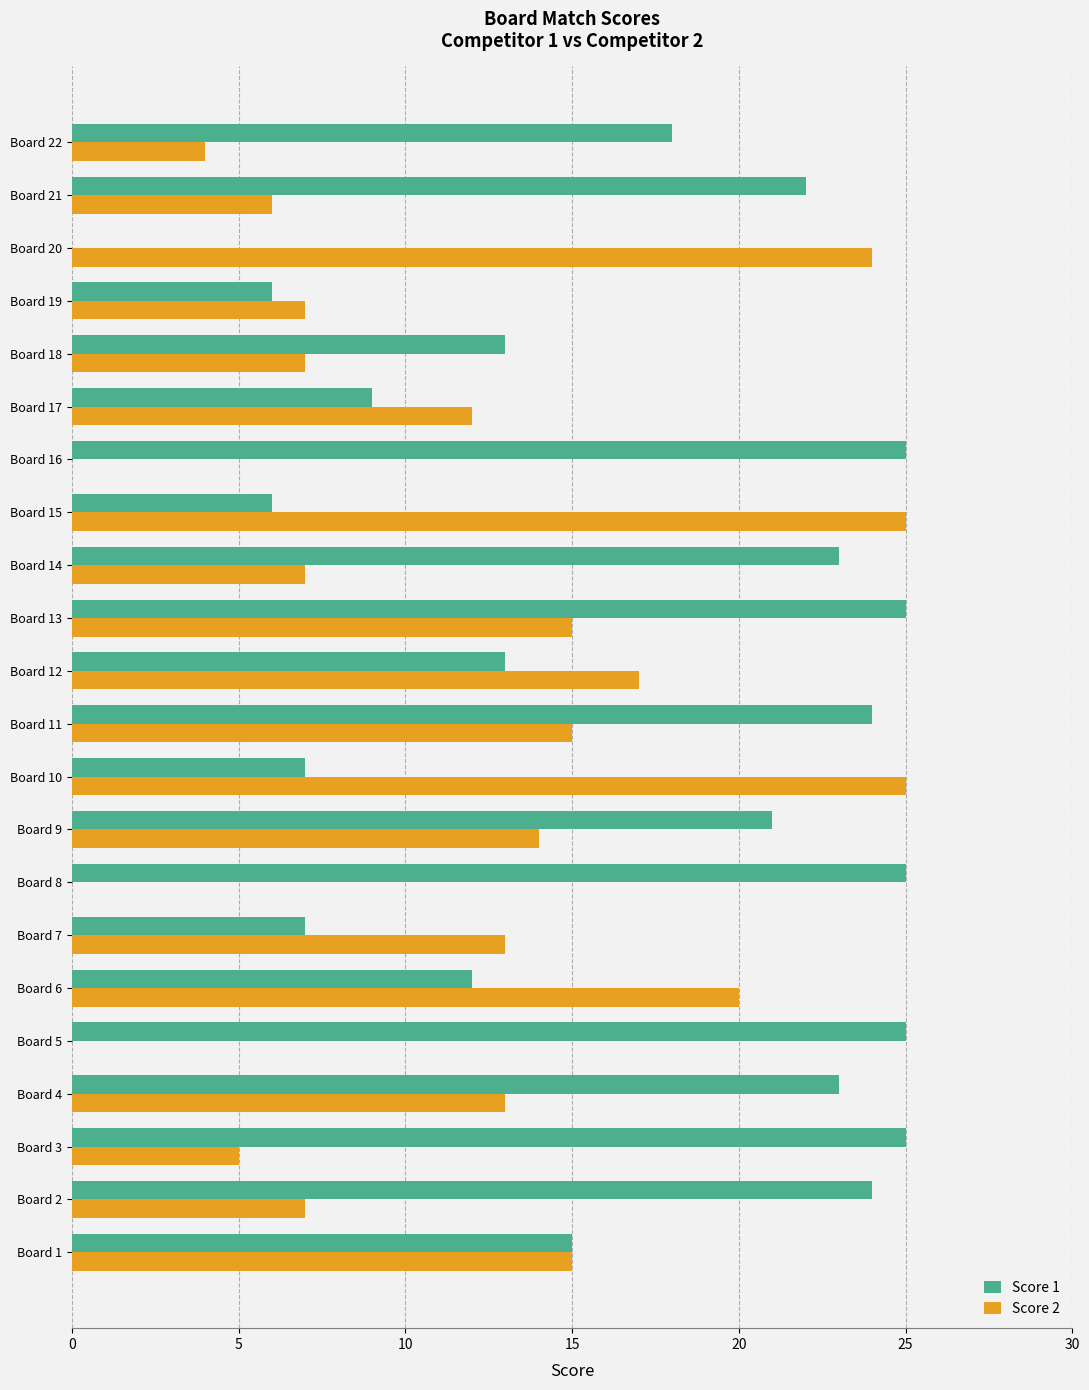

Is it true that Score 1 equals 3 at Board 1?

False